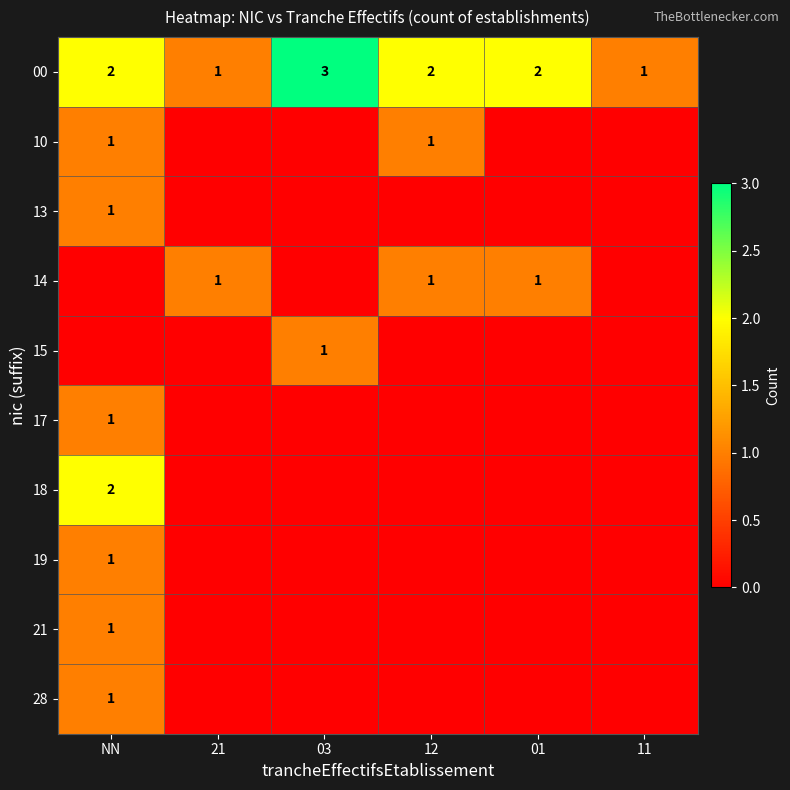

How many 00 values are between 1 and 2?

5